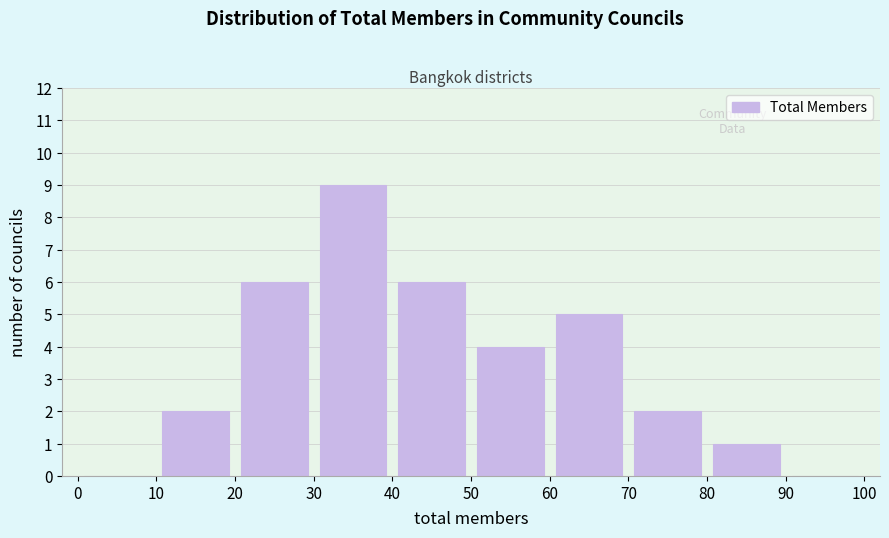

How tall is the bar that spans 60 to 70 on the x-axis? The values are not printed on the chart, so give them approximately, as read against the axis.

5